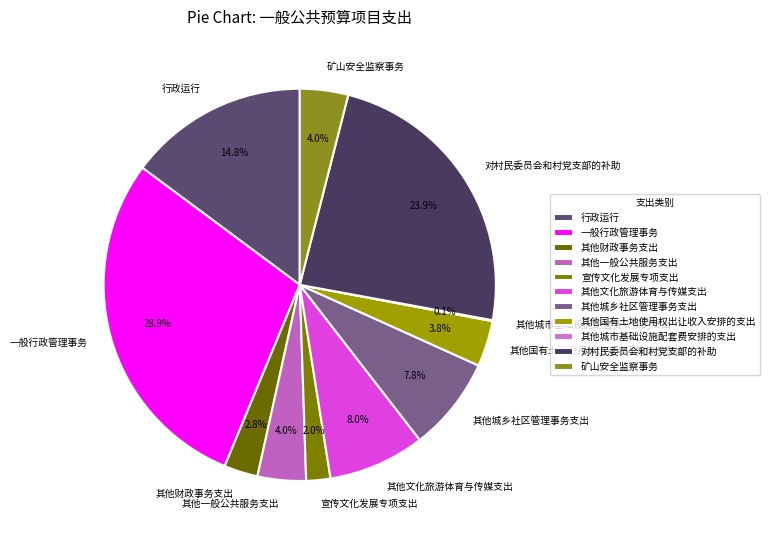

What is the total percentage of 行政运行 and 其他财政事务支出?

17.6%